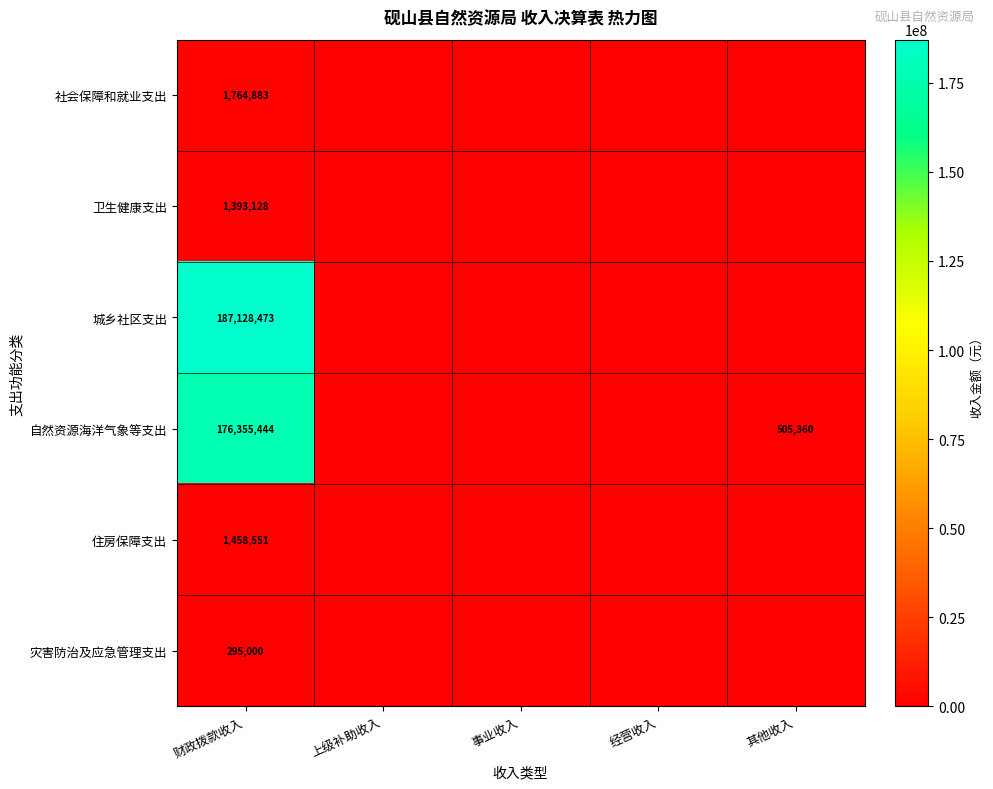

Between 上级补助收入 and 财政拨款收入, which is larger?

财政拨款收入